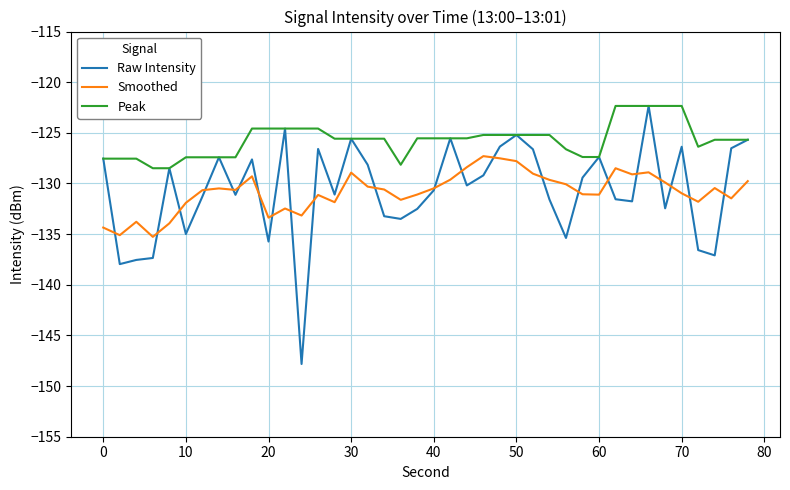

How many lines are shown in the chart?

3